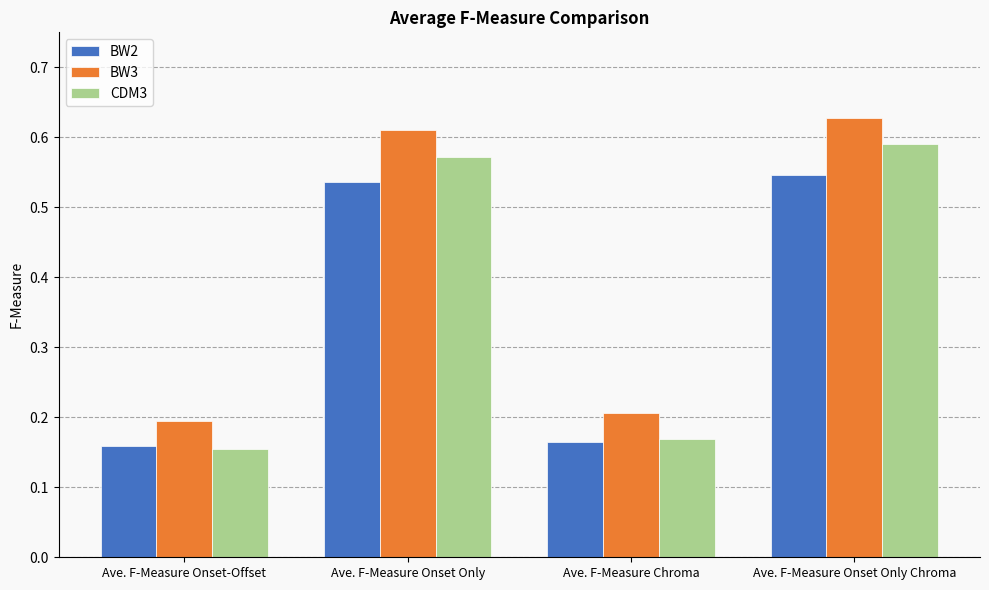

What is the sum of the BW3 values at Ave. F-Measure Onset-Offset and Ave. F-Measure Chroma?

0.4